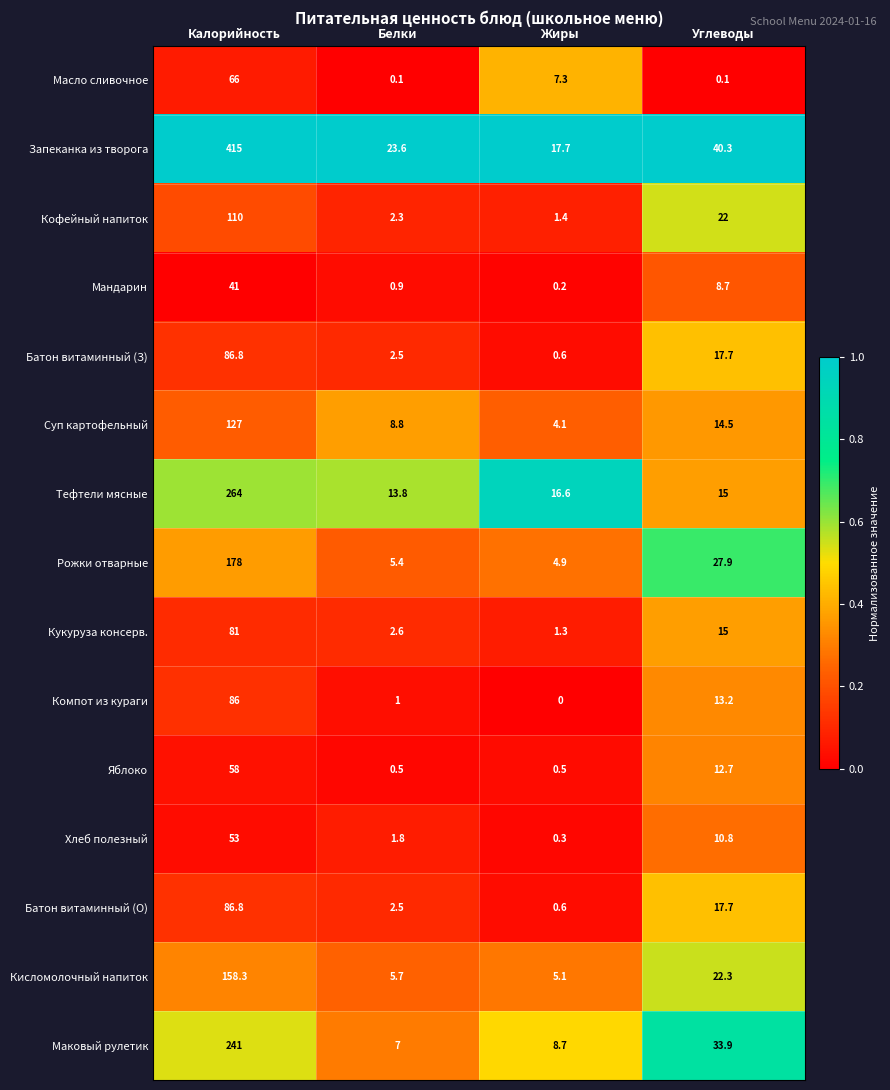

List the labels in order of Хлеб полезный value, largest first.

Калорийность, Углеводы, Белки, Жиры